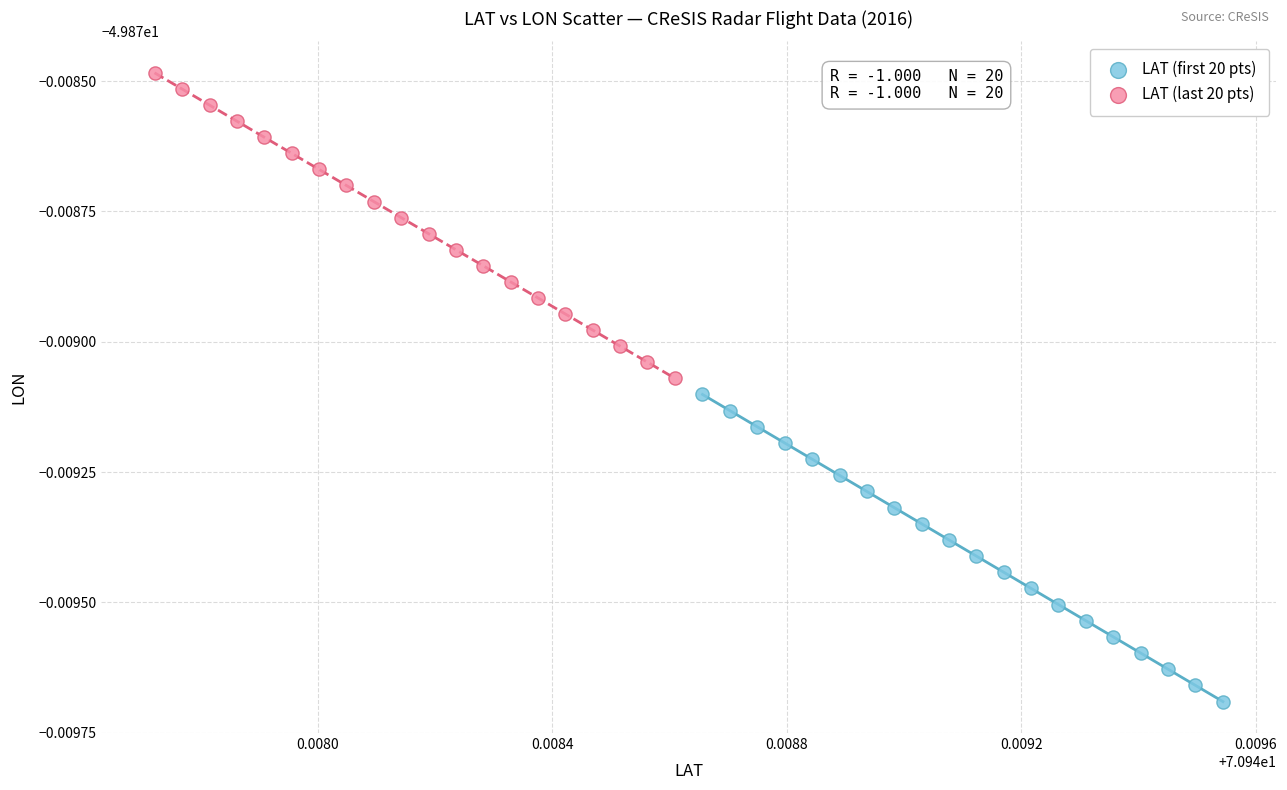

What are all the series names shown in the legend?

LAT (first 20 pts), LAT (last 20 pts)